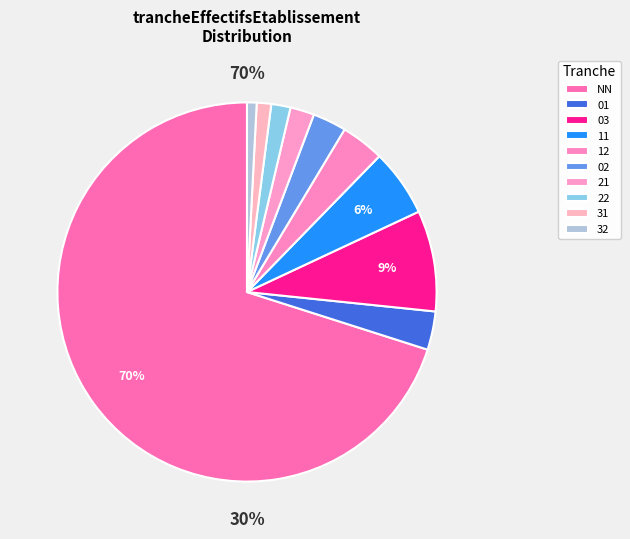

What percentage is the 32 slice, to the nearest percent?

1%